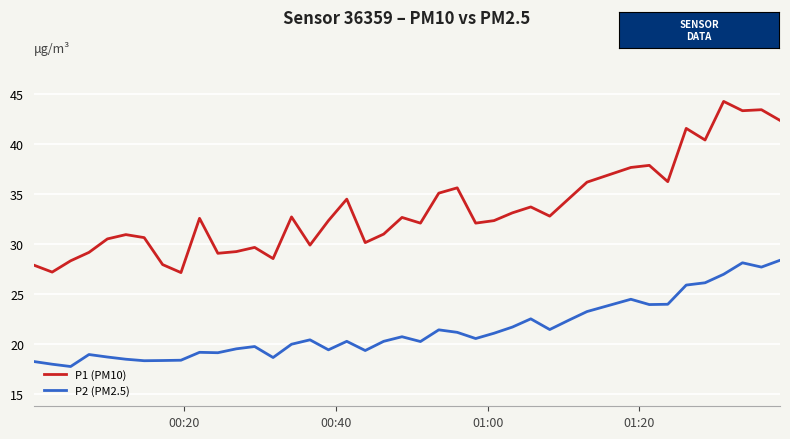

What is the maximum value shown in the chart?

44.3